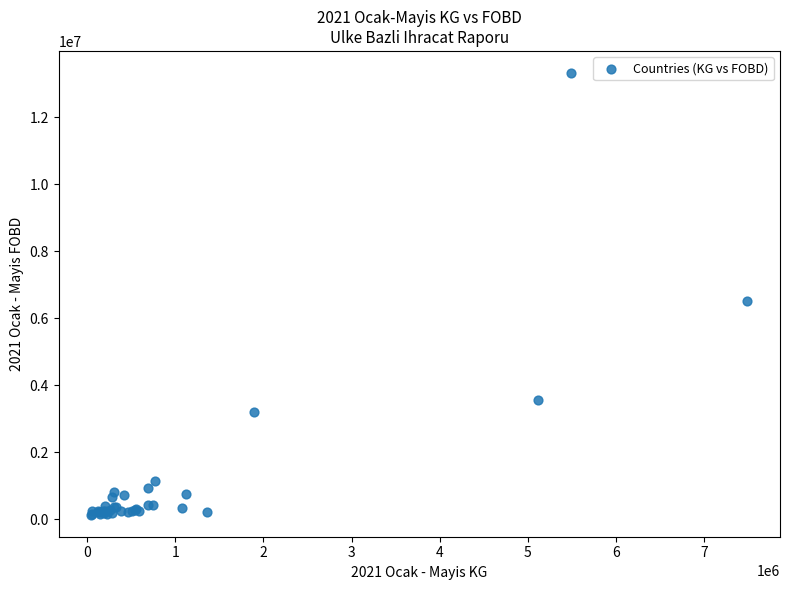

What Y value in the scatter plot is closest to 6724108?

6521792.0